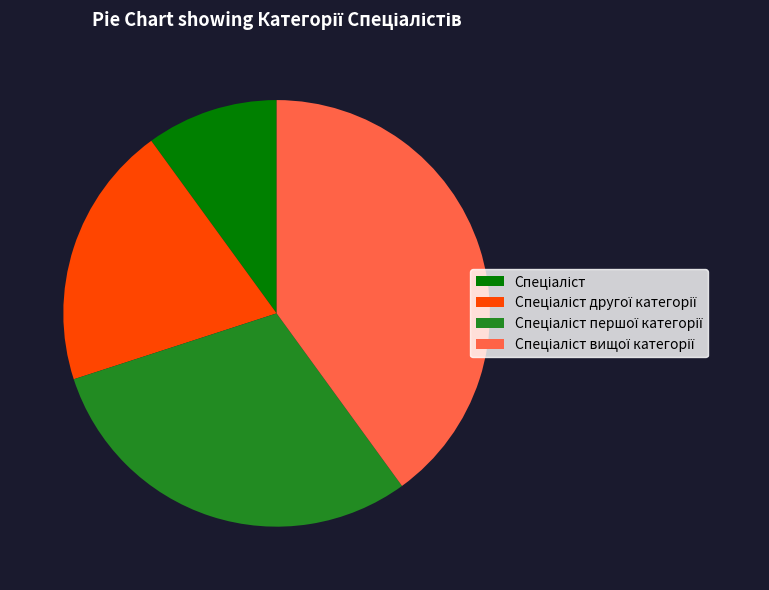

Is there any slice that represents more than half of the pie?

No